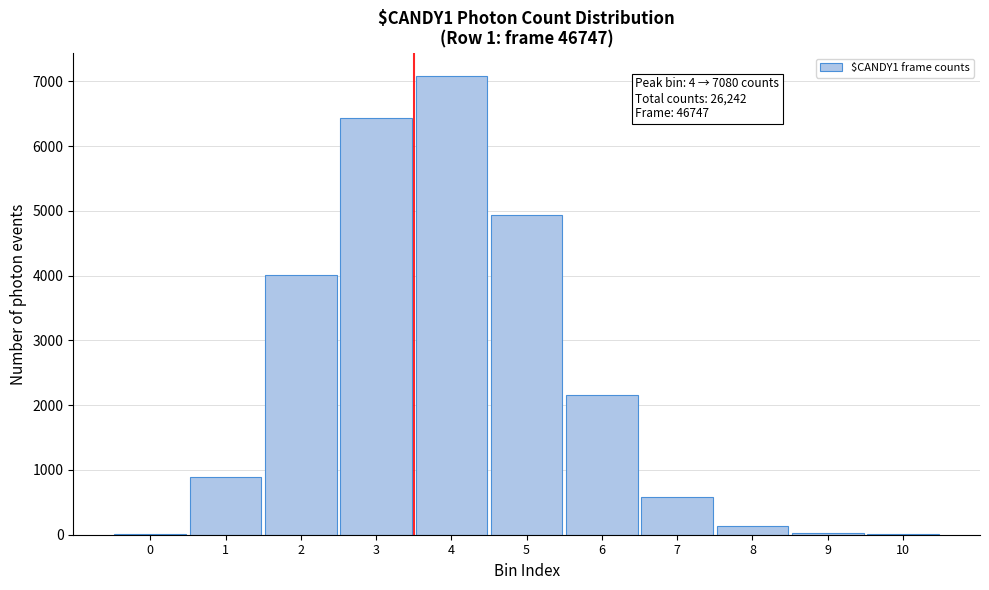

What is the maximum value shown in the chart?

7080